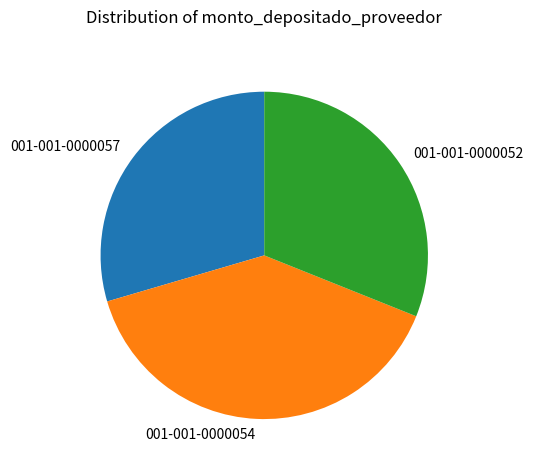

Does 001-001-0000054 account for over 50% of the chart?

No